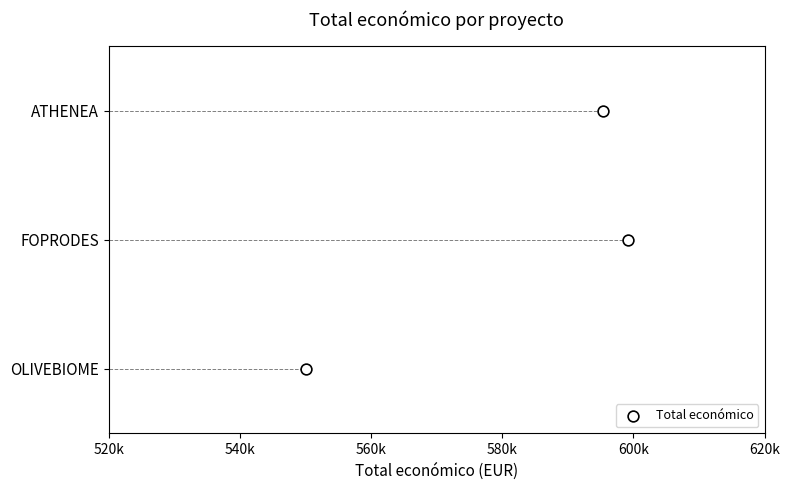

Which has a higher value, 520k or 560k?

560k